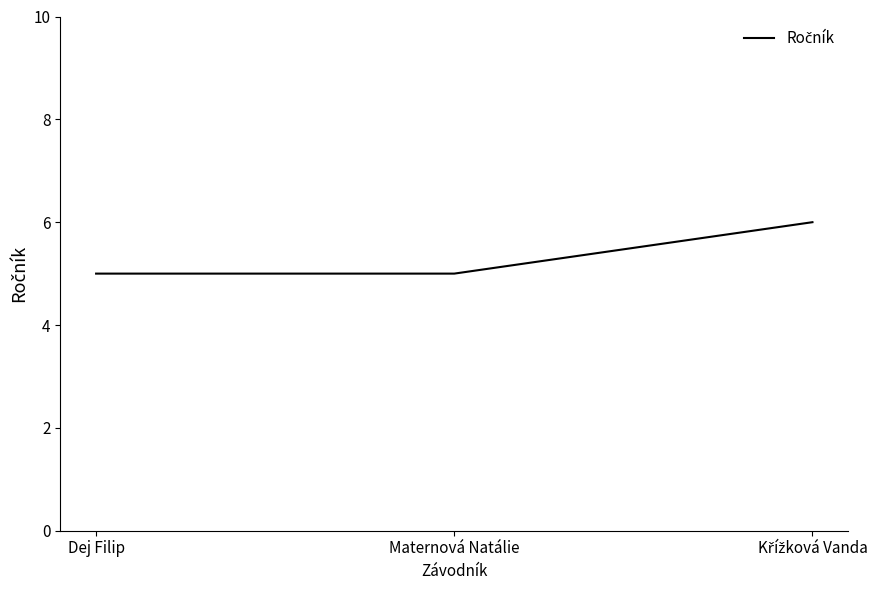

What value does the data have at Dej Filip?

5